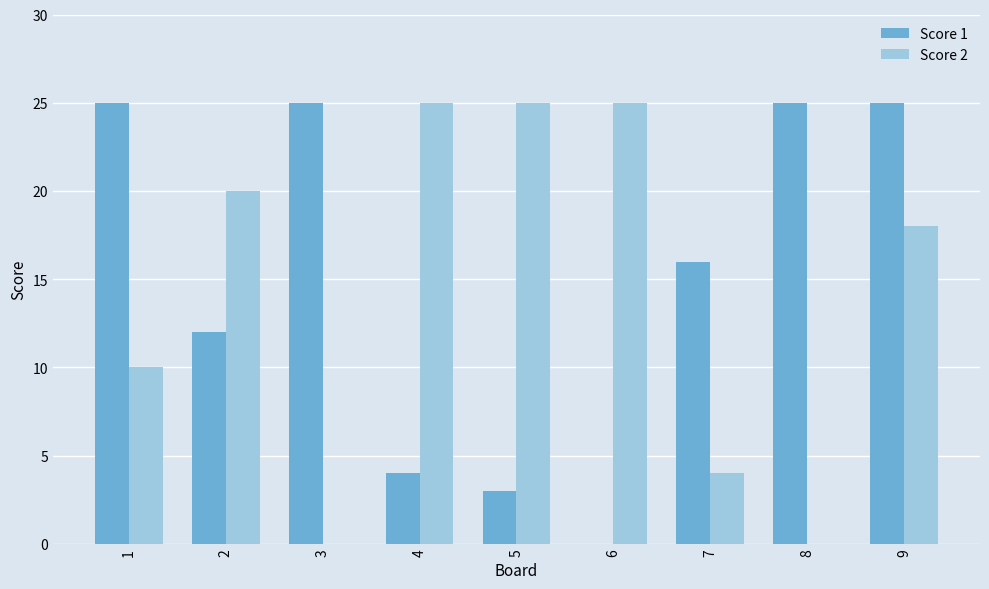

What is the difference between the Score 2 values at 8 and 9?

18